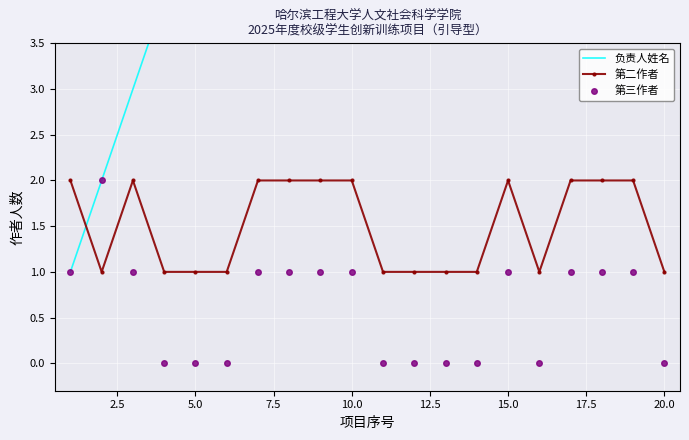

True or false: 第三作者 and 第二作者 intersect in this chart.

True